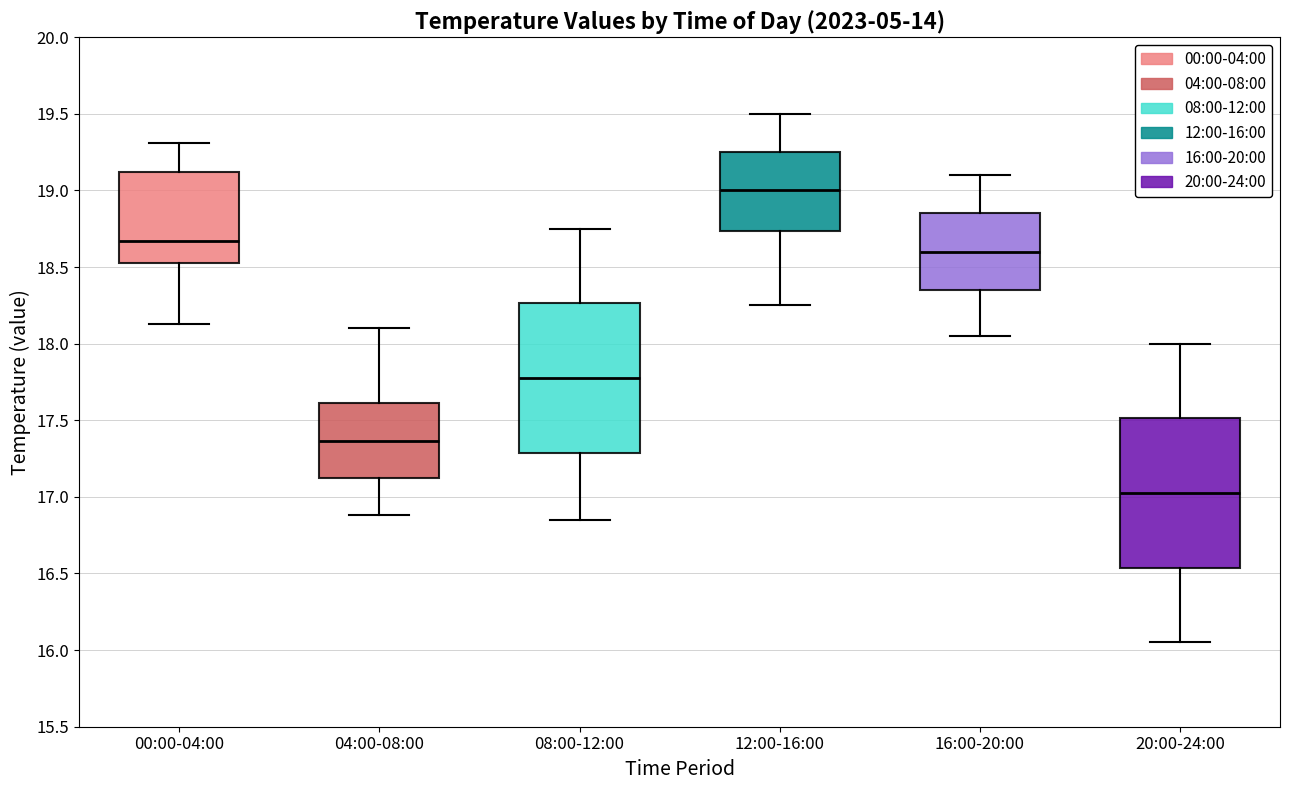

Where does the median line of the box for 08:00-12:00 sit on the y-axis? The values are not printed on the chart, so give them approximately, as read against the axis.

17.80